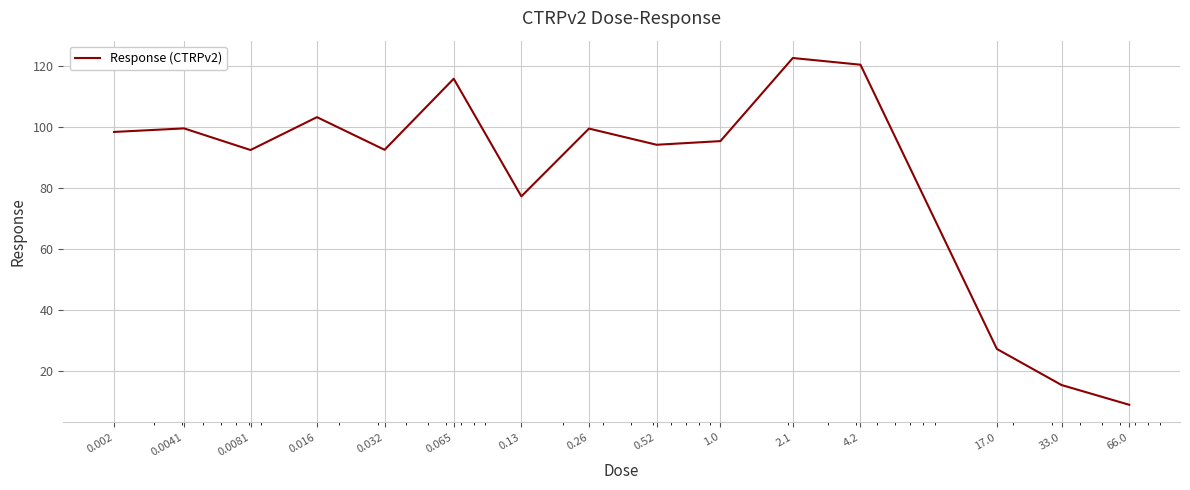

True or false: there are more than 2 points higher than both neighbors.

True